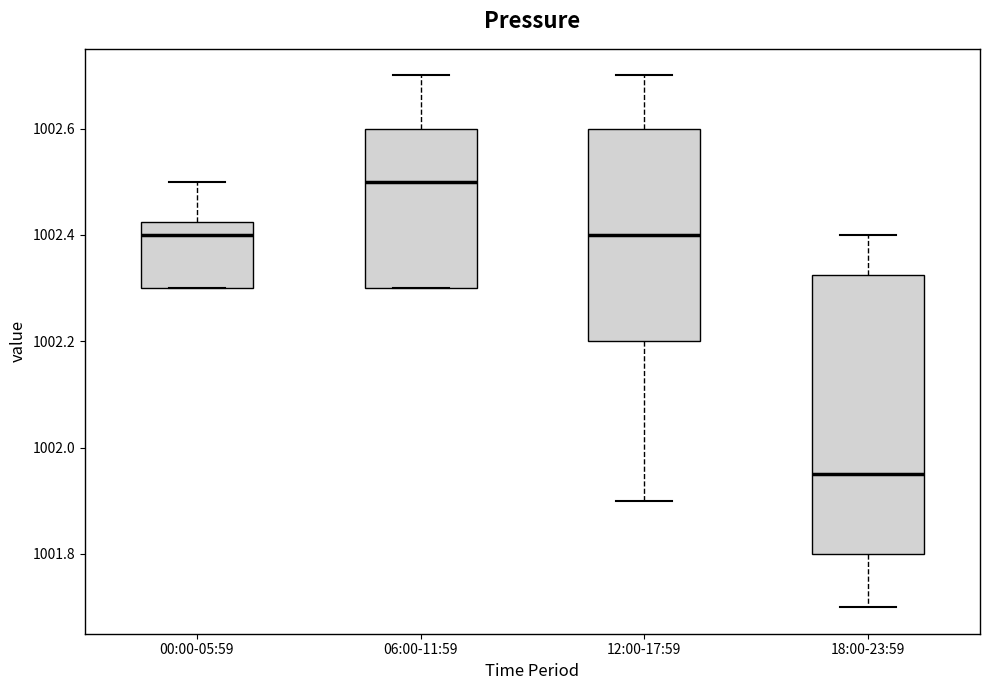

Reading left to right, read every box against the y-axis: the position of its median line, the range the box covers, and the ends of its whiskers. The values are not printed on the chart, so give them approximately, as read against the axis.

00:00-05:59: median 1002.40, box 1002.30 to 1002.42, whiskers 1002.30 to 1002.50
06:00-11:59: median 1002.50, box 1002.30 to 1002.60, whiskers 1002.30 to 1002.70
12:00-17:59: median 1002.40, box 1002.20 to 1002.60, whiskers 1001.90 to 1002.70
18:00-23:59: median 1001.96, box 1001.80 to 1002.32, whiskers 1001.70 to 1002.40